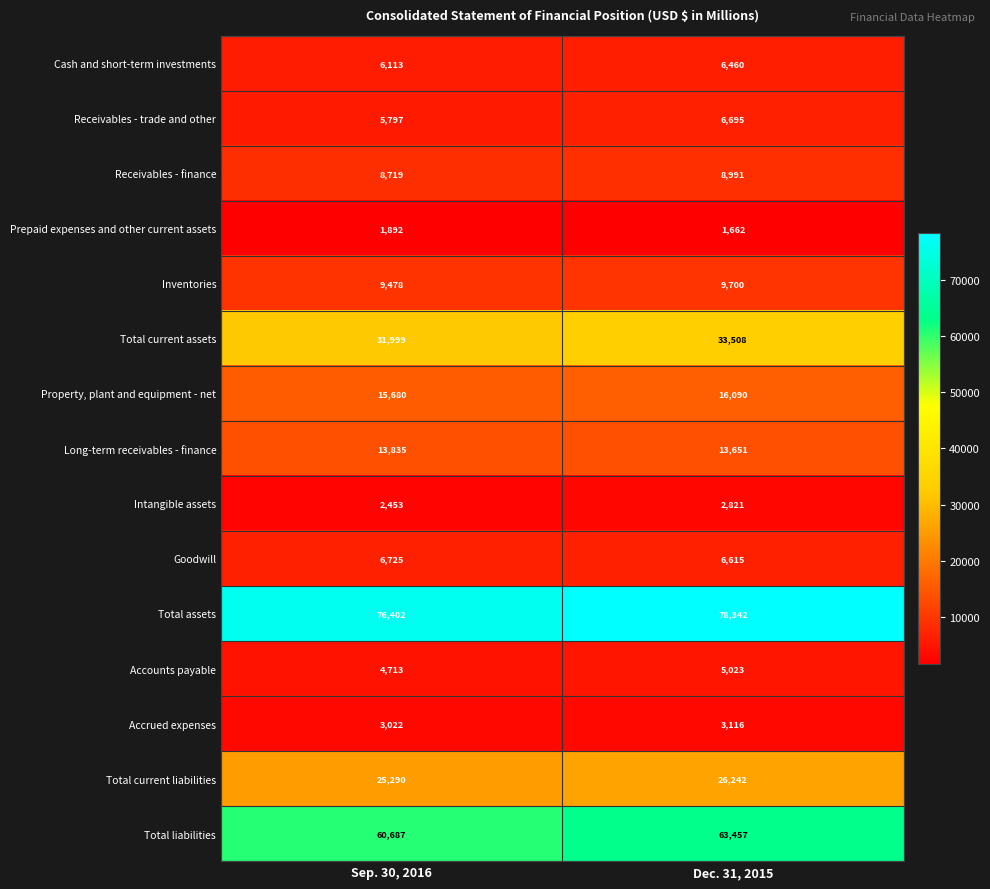

What is the difference between the Prepaid expenses and other current assets values at Dec. 31, 2015 and Sep. 30, 2016?

230